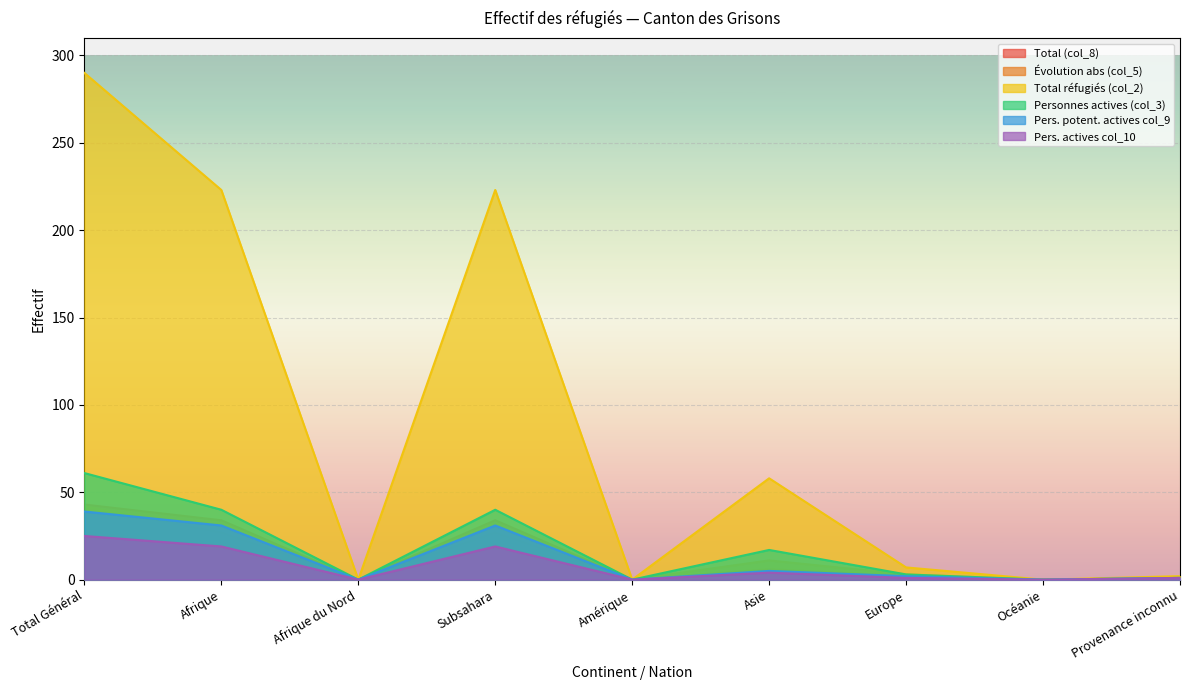

What is the sum of the Pers. actives col_10 values at Total Général and Amérique?

25